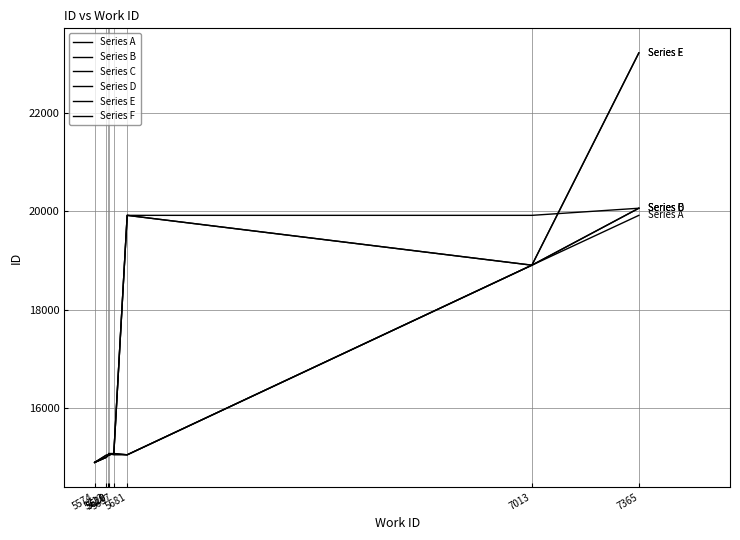

Does the chart have visible grid lines?

Yes